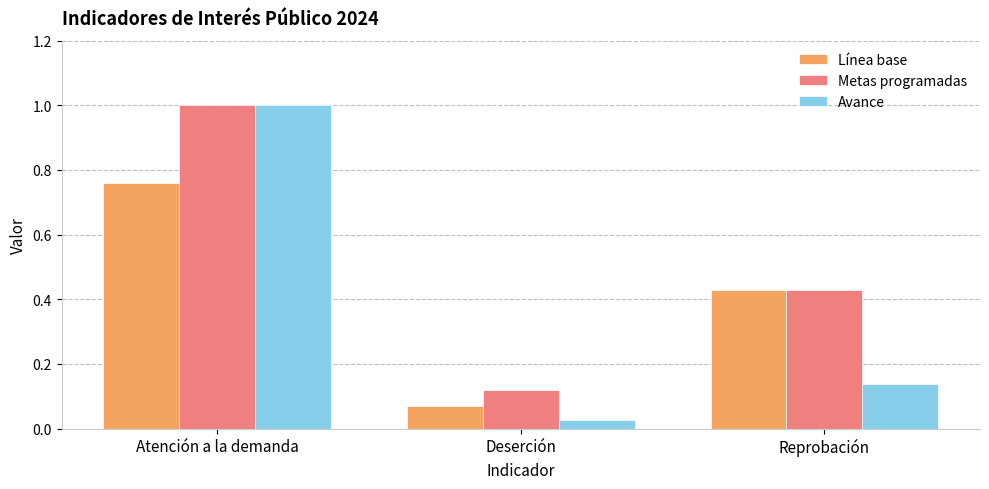

What is the sum of the Avance values at Reprobación and Deserción?

0.2